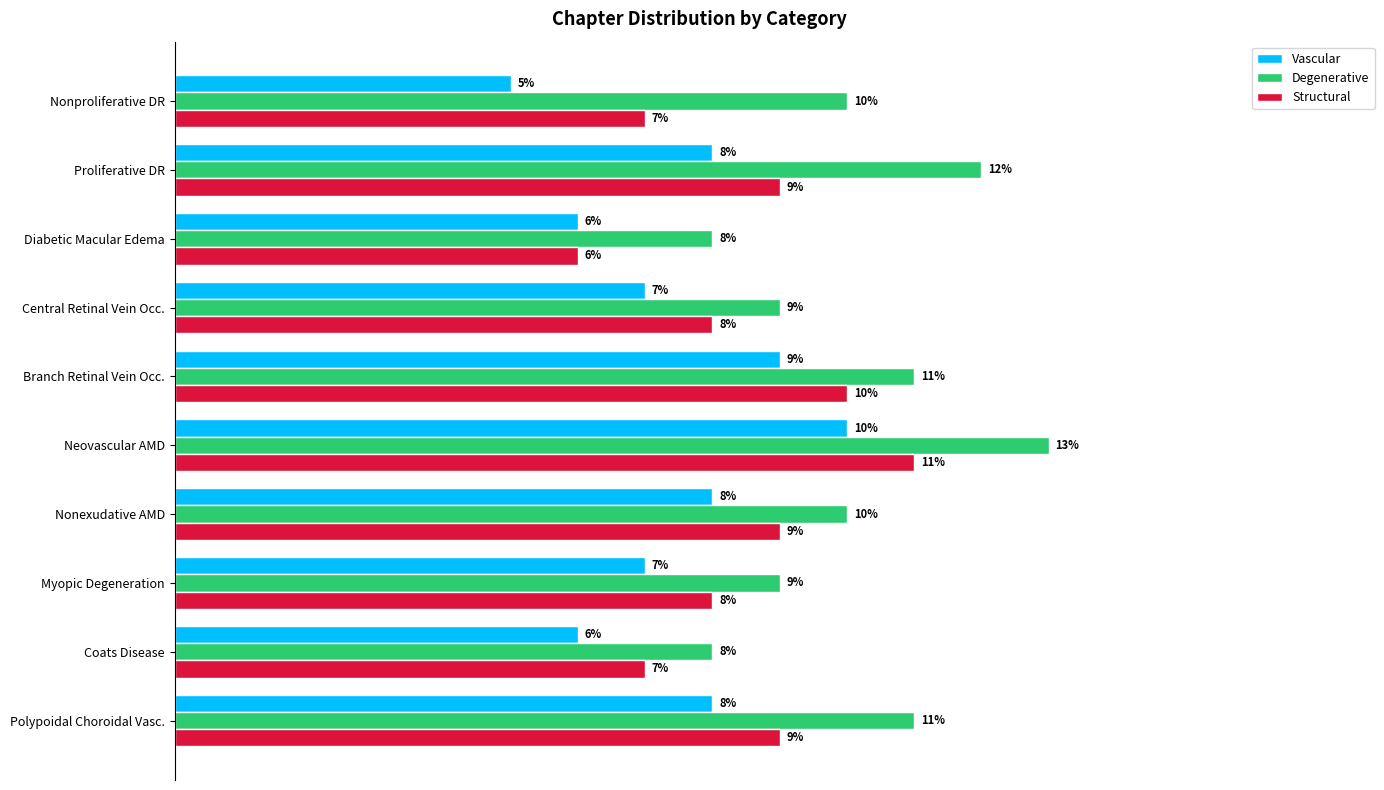

Which category has the lowest value across all series?

Nonproliferative DR